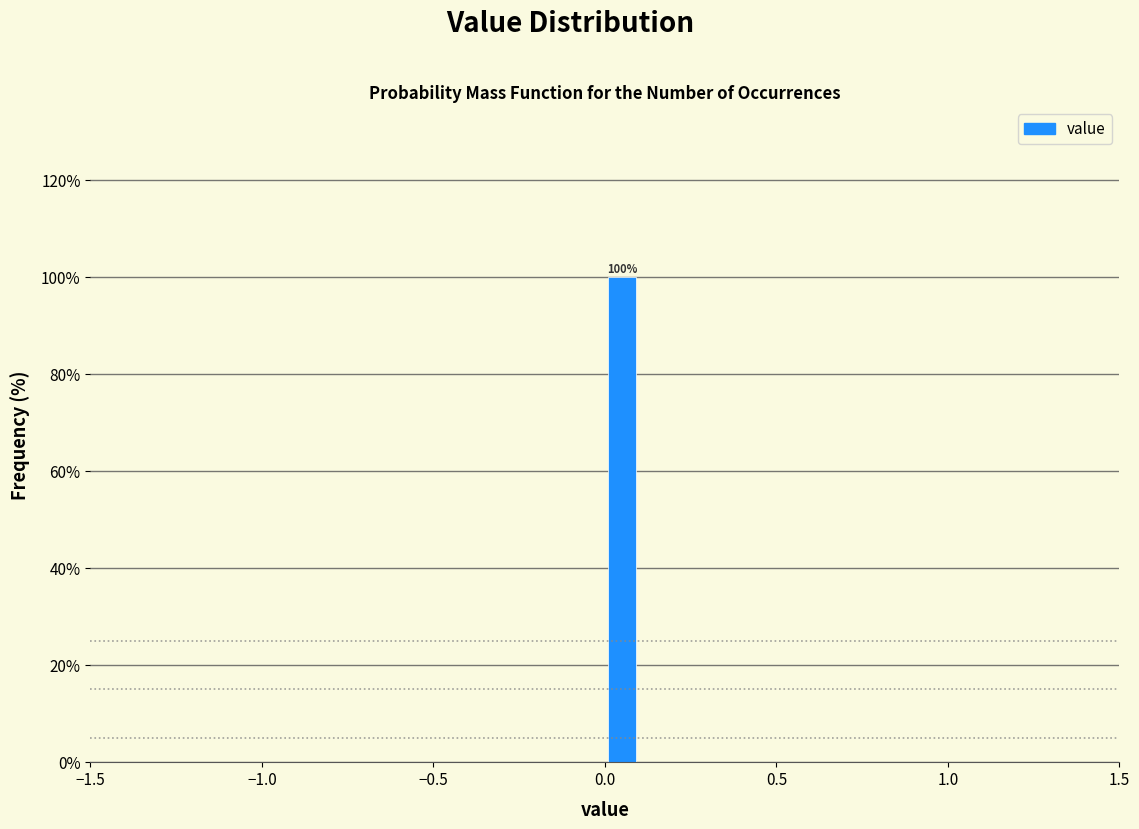

Read against the x-axis, roughly where is the centre of the tallest bar?

0.05